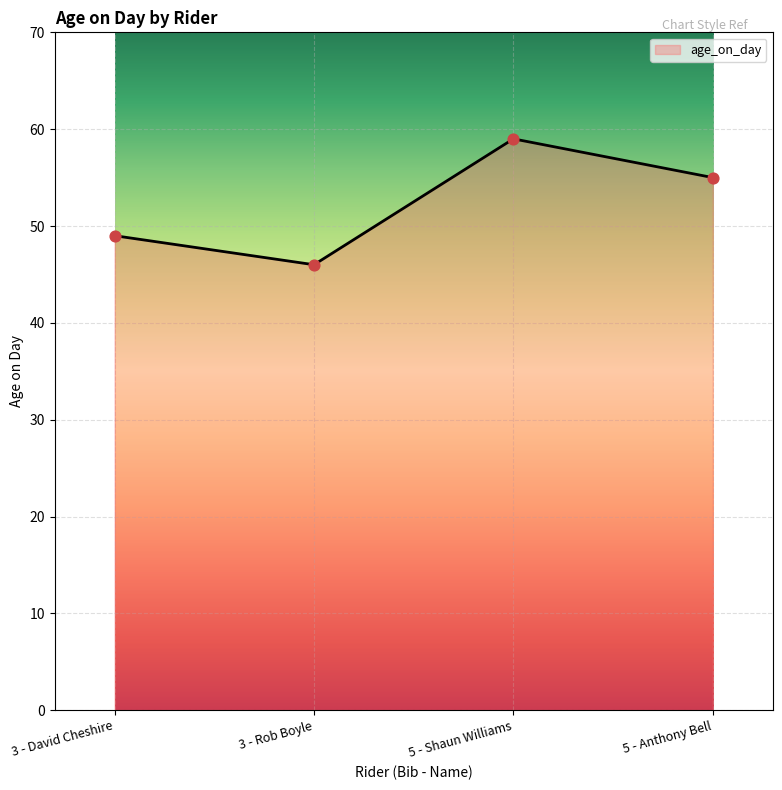

Approximately how many times larger is the value at 3 - Rob Boyle compared to 5 - Anthony Bell?

0.8